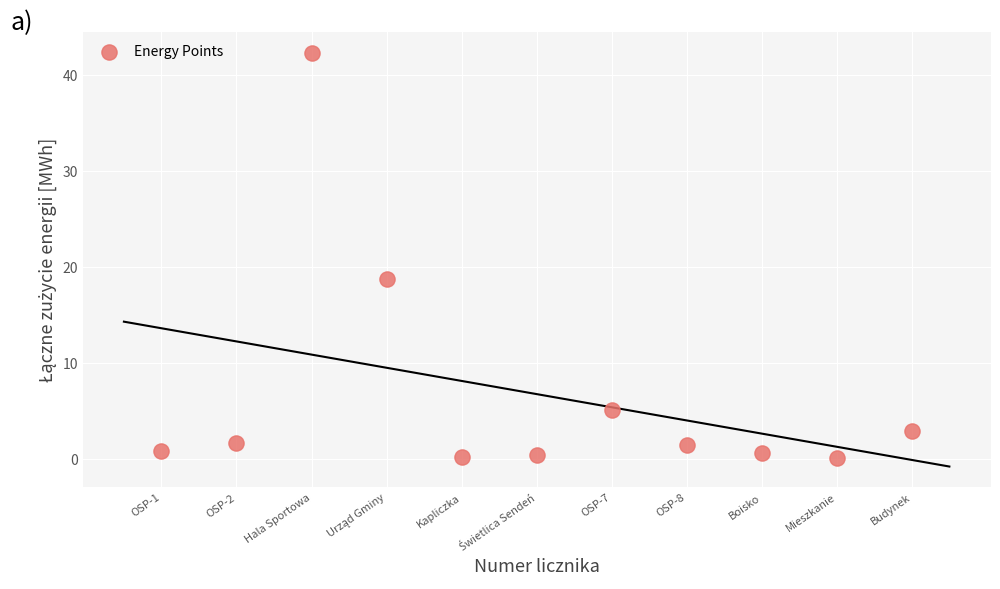

What is the average Y value?

6.7